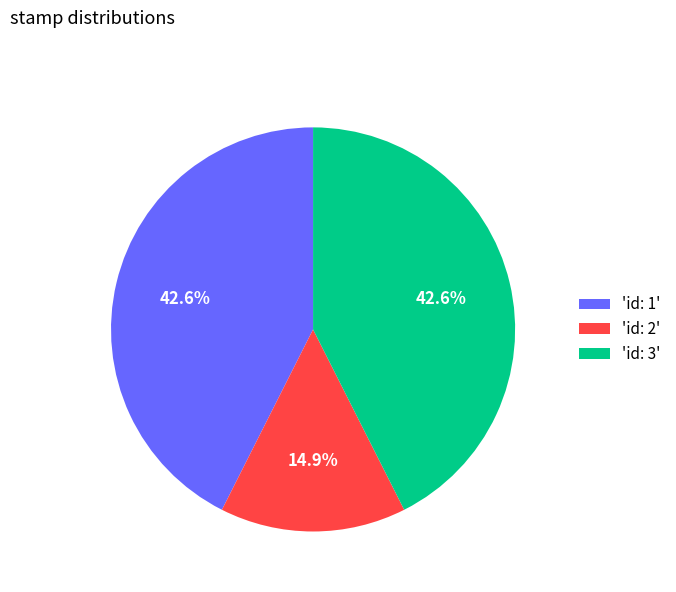

How much of the chart is everything except 'id: 1'?

57.4%